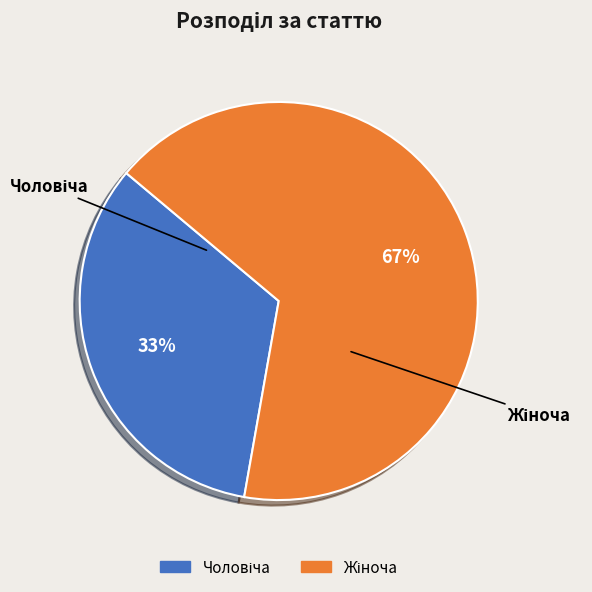

Is there any slice that represents more than half of the pie?

Yes